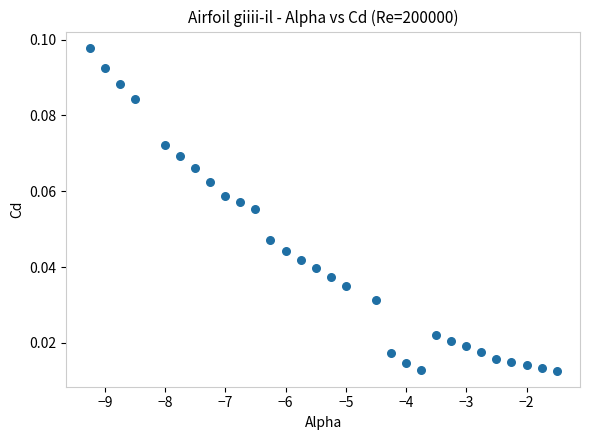

What is the range of X values (max minus min)?

7.8